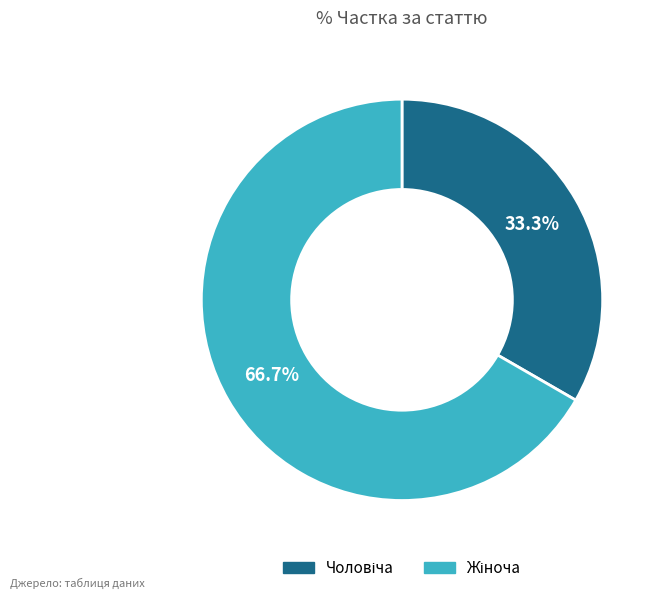

Is there any slice that represents more than half of the pie?

Yes